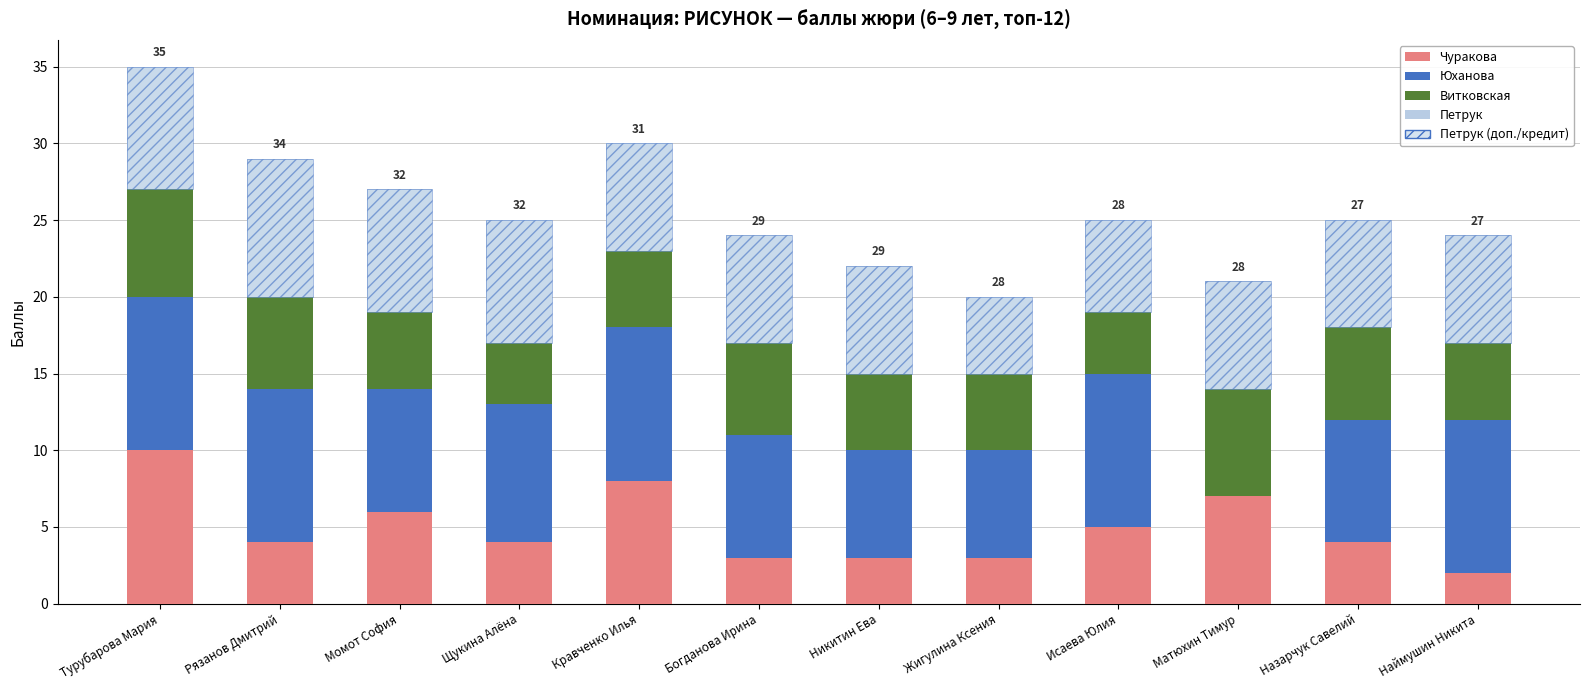

At how many categories does at least one series exceed 7?

9